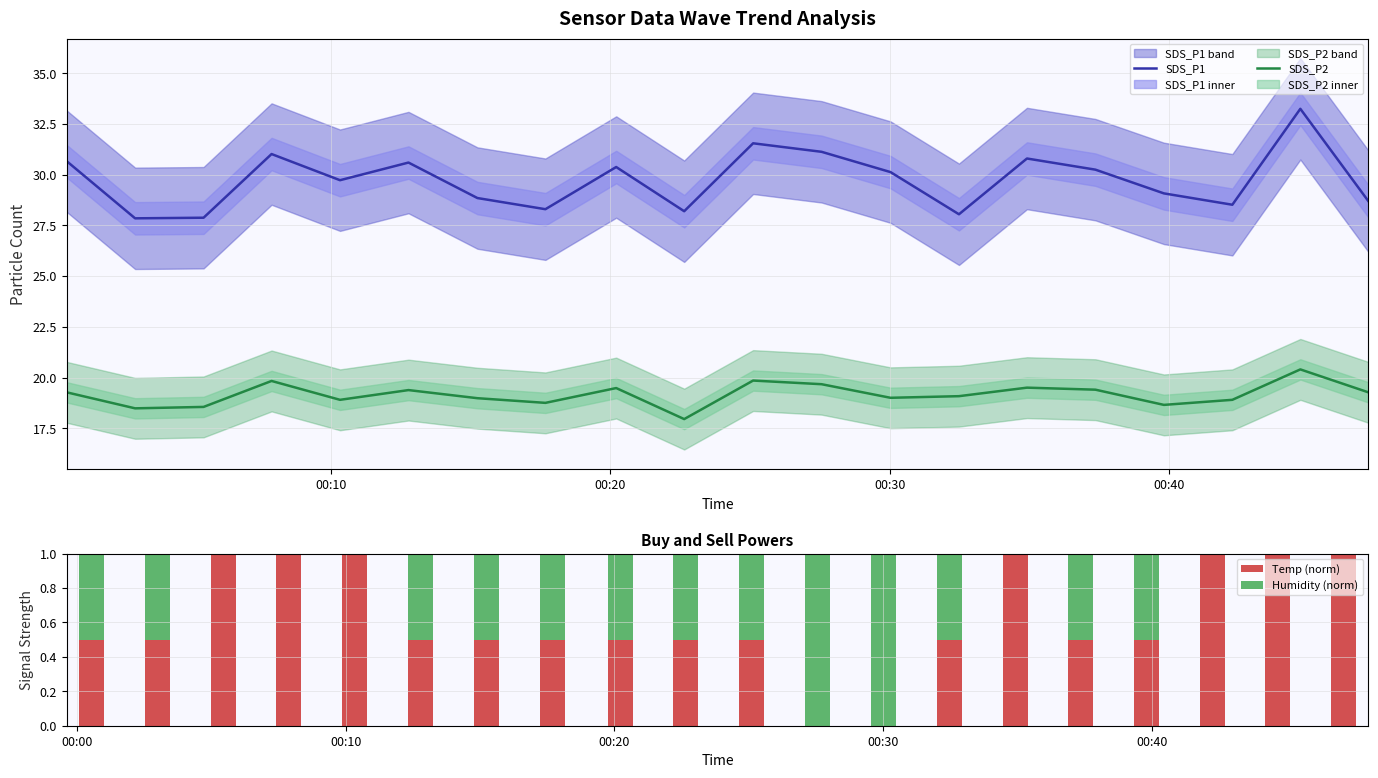

Reading left to right, what are all the values shown in this chart?

SDS_P1: 30.7	27.9	27.9	31.0	29.7	30.6	28.9	28.3	30.4	28.2	31.6	31.1	30.1	28.1	30.8	30.2	29.1	28.5	33.2	28.7
SDS_P2: 19.3	18.5	18.6	19.8	18.9	19.4	19.0	18.8	19.5	17.9	19.9	19.7	19.0	19.1	19.5	19.4	18.6	18.9	20.4	19.3
Temp (norm): 0.5	0.5	1.0	1.0	1.0	0.5	0.5	0.5	0.5	0.5	0.5	0.0	0.0	0.5	1.0	0.5	0.5	1.0	1.0	1.0
Humidity (norm): 0.5	0.5	0.0	0.0	0.0	0.5	0.5	0.5	0.5	0.5	0.5	1.0	1.0	0.5	0.0	0.5	0.5	0.0	0.0	0.0